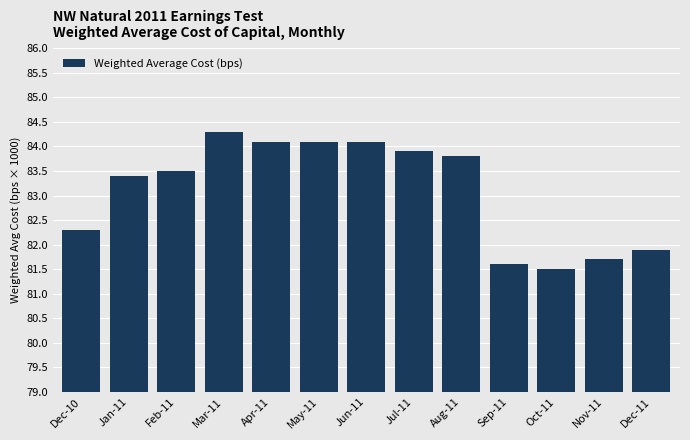

Reading right to left, transcribe all the data shown in this chart.

Dec-11=81.9	Nov-11=81.7	Oct-11=81.5	Sep-11=81.6	Aug-11=83.8	Jul-11=83.9	Jun-11=84.1	May-11=84.1	Apr-11=84.1	Mar-11=84.3	Feb-11=83.5	Jan-11=83.4	Dec-10=82.3